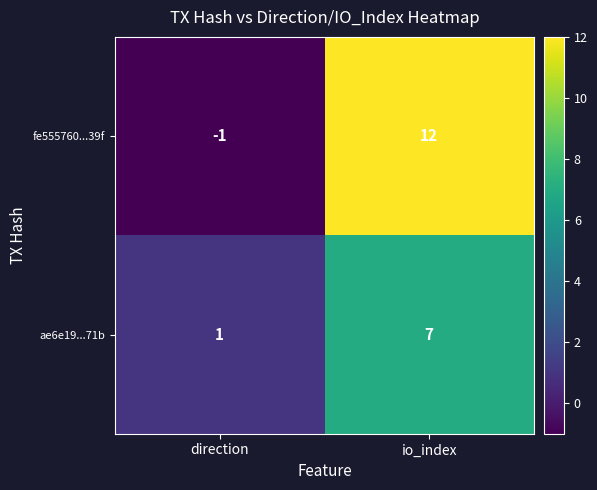

How many data points does each series have?

2